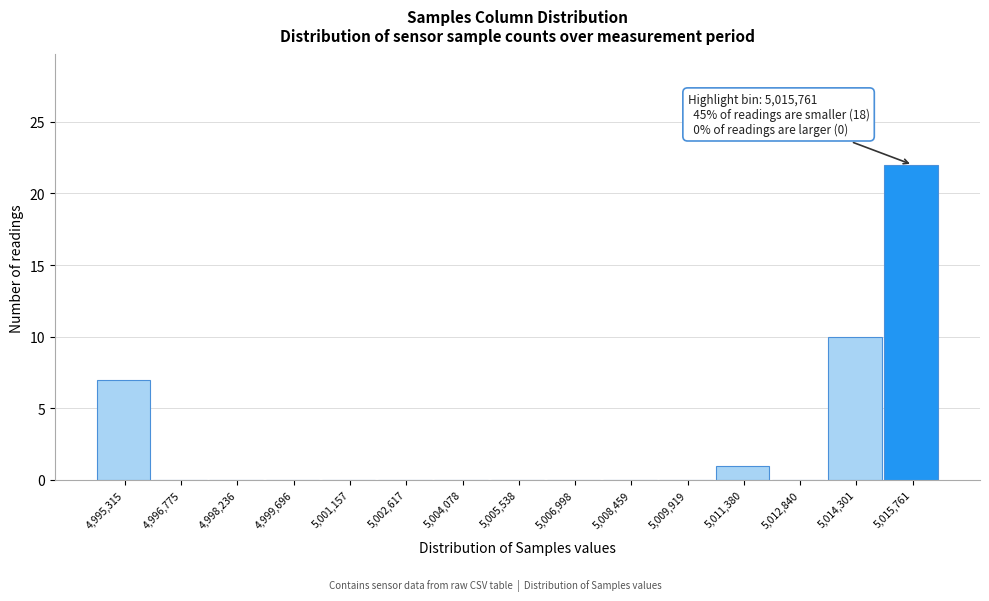

Which range on the x-axis has the tallest bar?

5015000 to 5016400